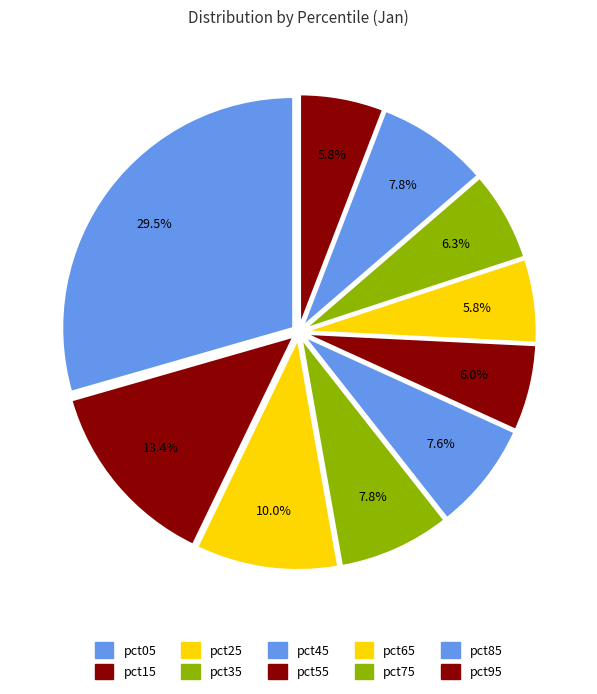

Is it true that pct95 is 6% of the pie?

True